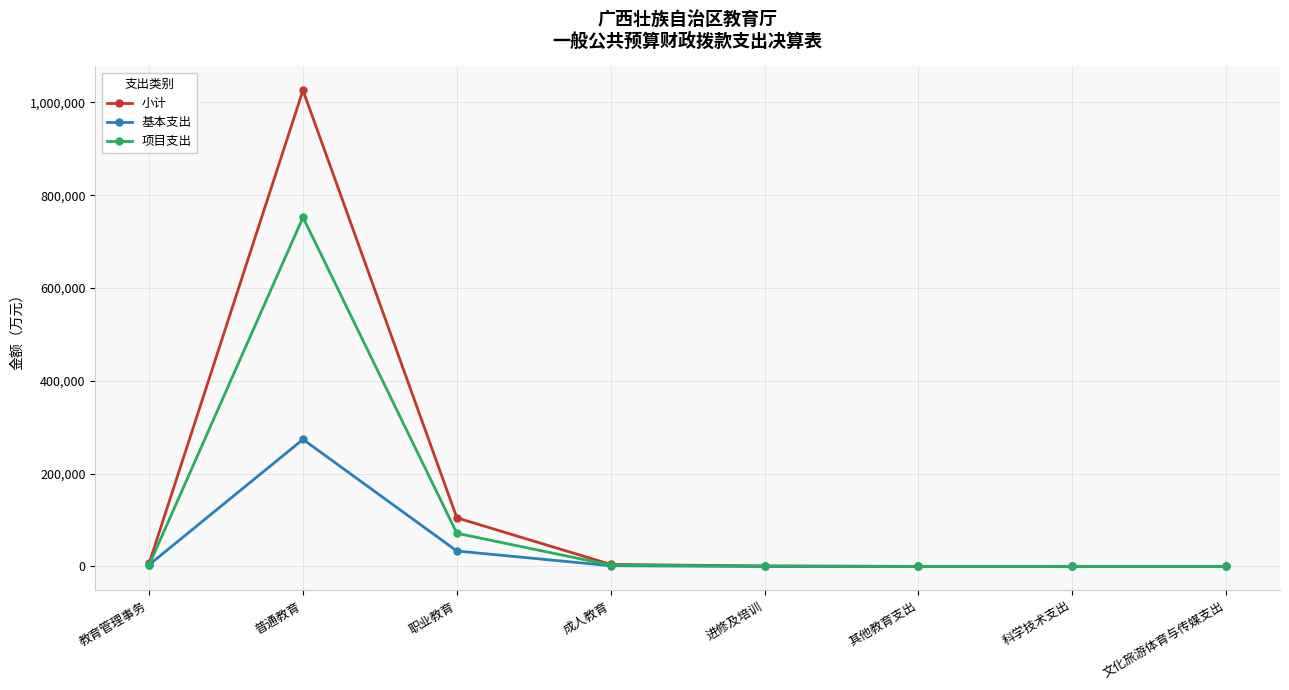

The value of 基本支出 at 科学技术支出 is 189691.3. True or false?

False